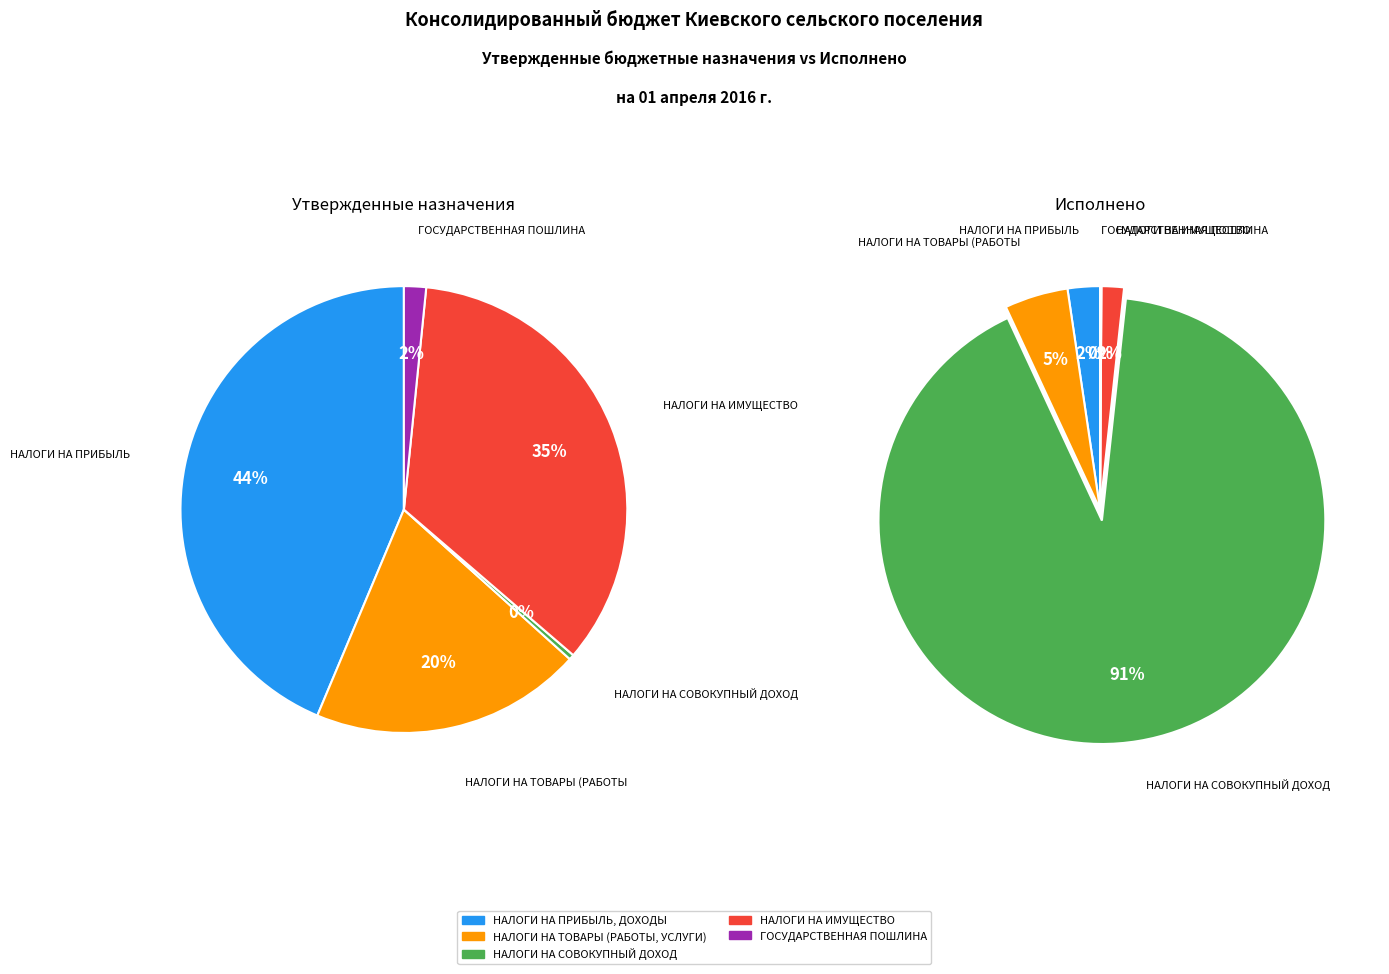

True or false: НАЛОГИ НА ИМУЩЕСТВО accounts for 42% of the total.

False